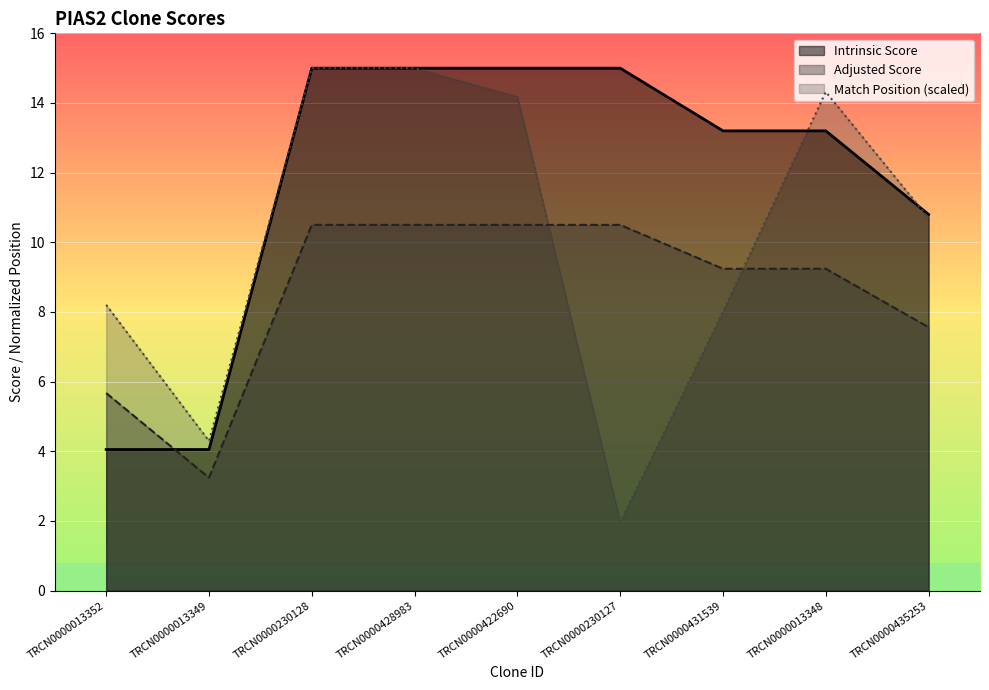

What position from the right is TRCN0000230127?

4